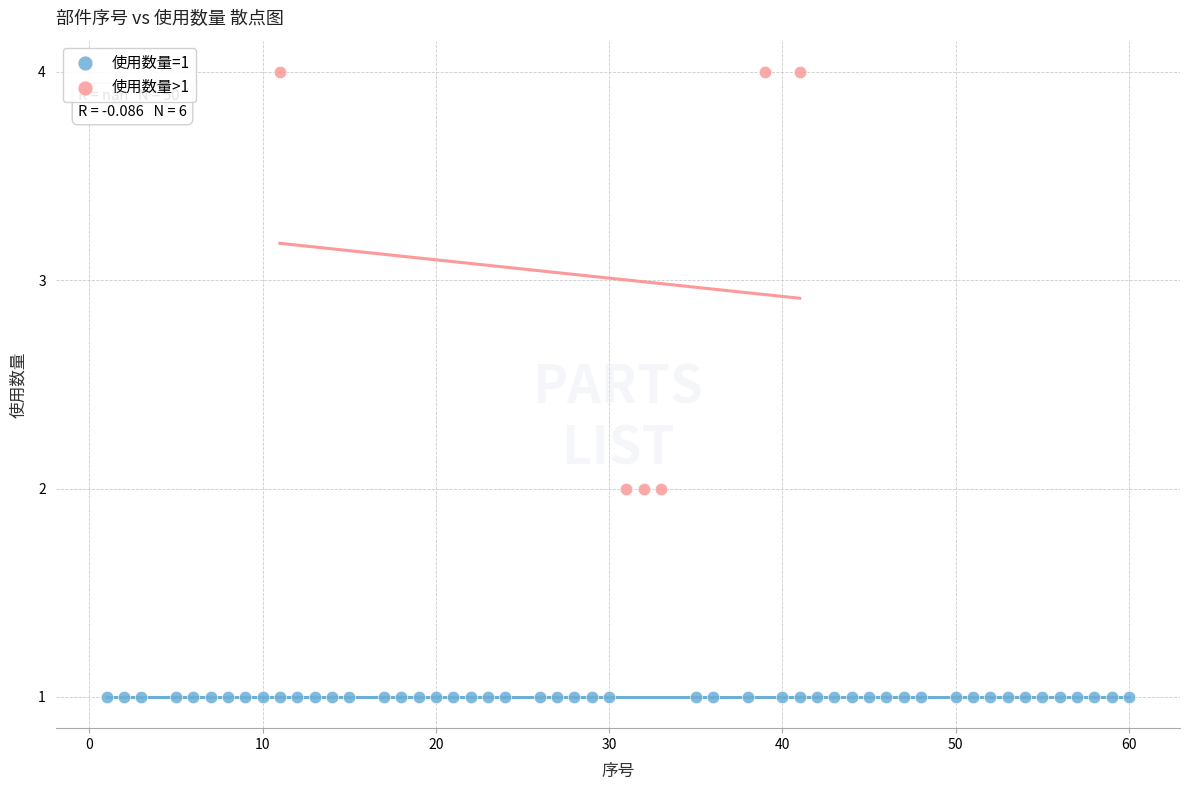

Which series reaches the minimum Y coordinate?

使用数量=1